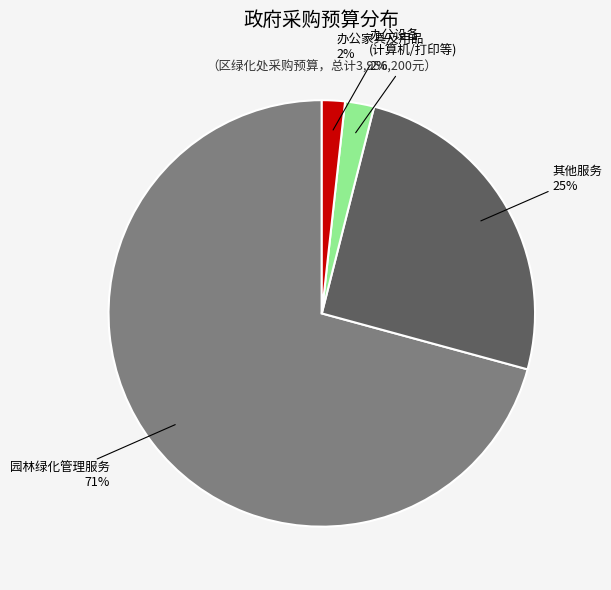

Is there any slice that represents more than half of the pie?

Yes